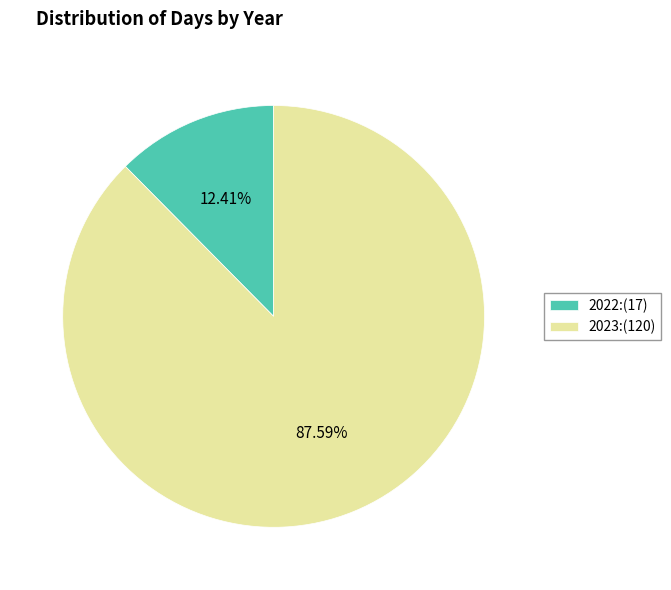

What is the ratio of the value at 2023 to the value at 2022?

7.1